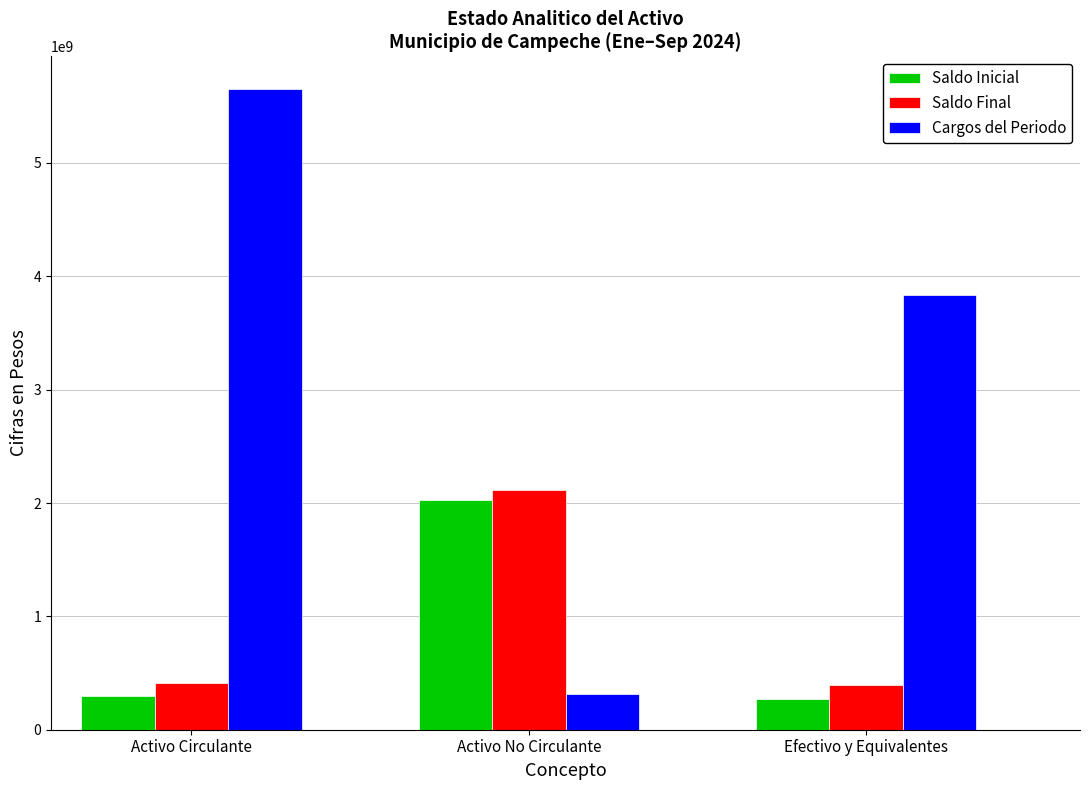

At which category is the sum across all series the highest?

Activo Circulante